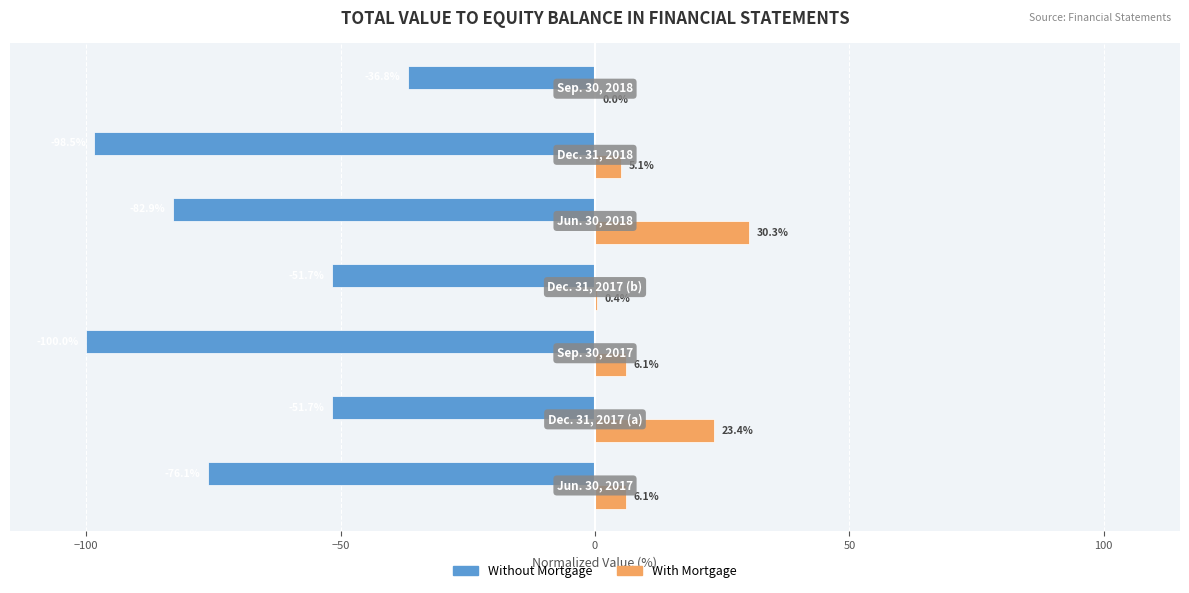

What are all the series names shown in the legend?

Without Mortgage, With Mortgage